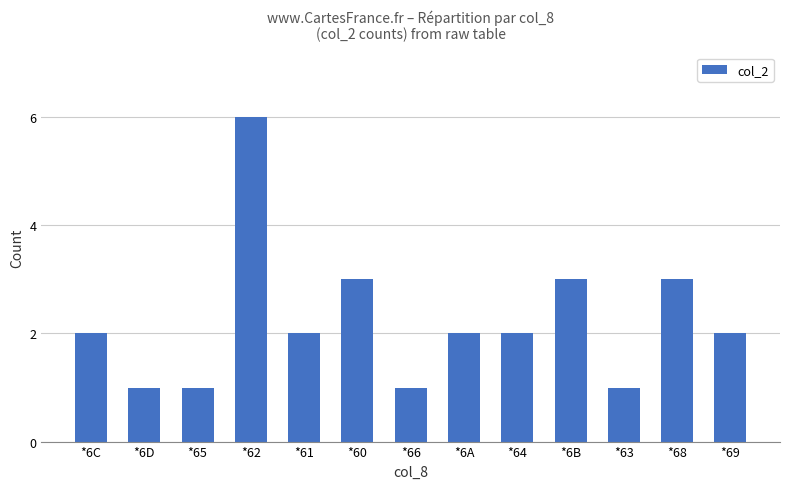

Is it true that the value at *63 is 0?

False